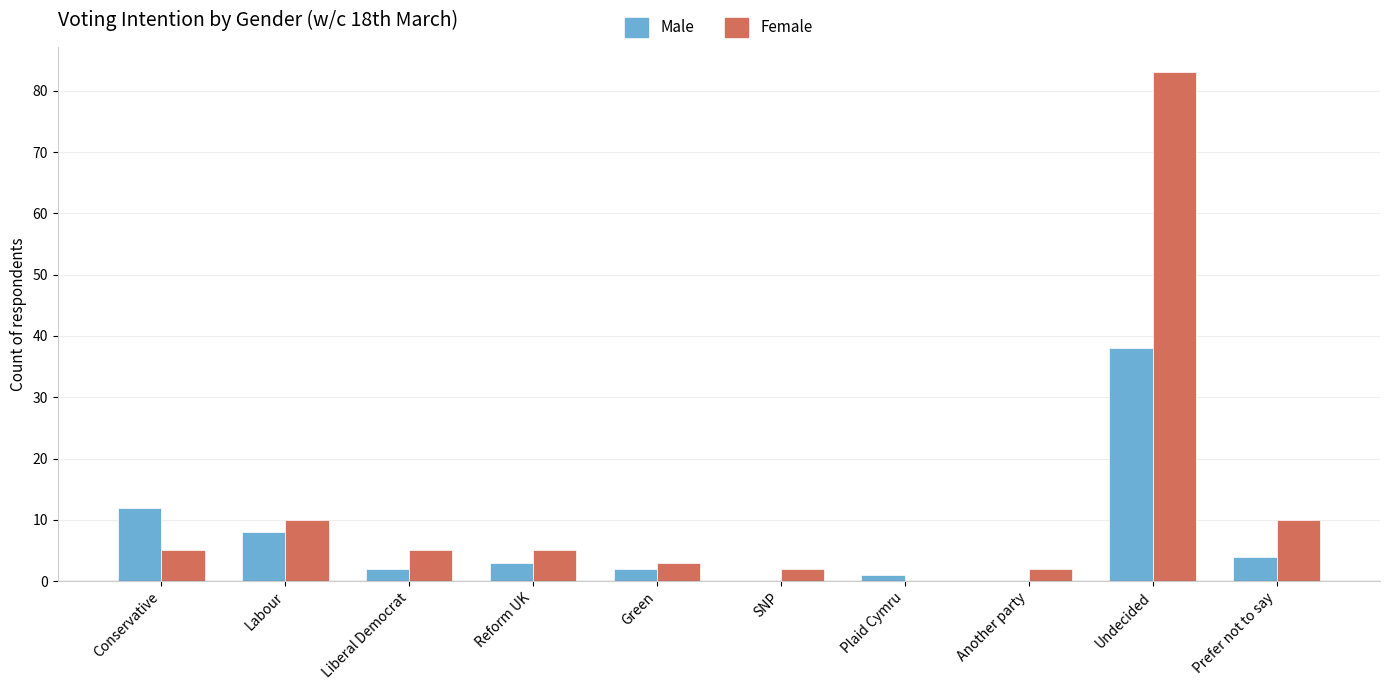

Which label corresponds to the largest value in the chart?

Undecided